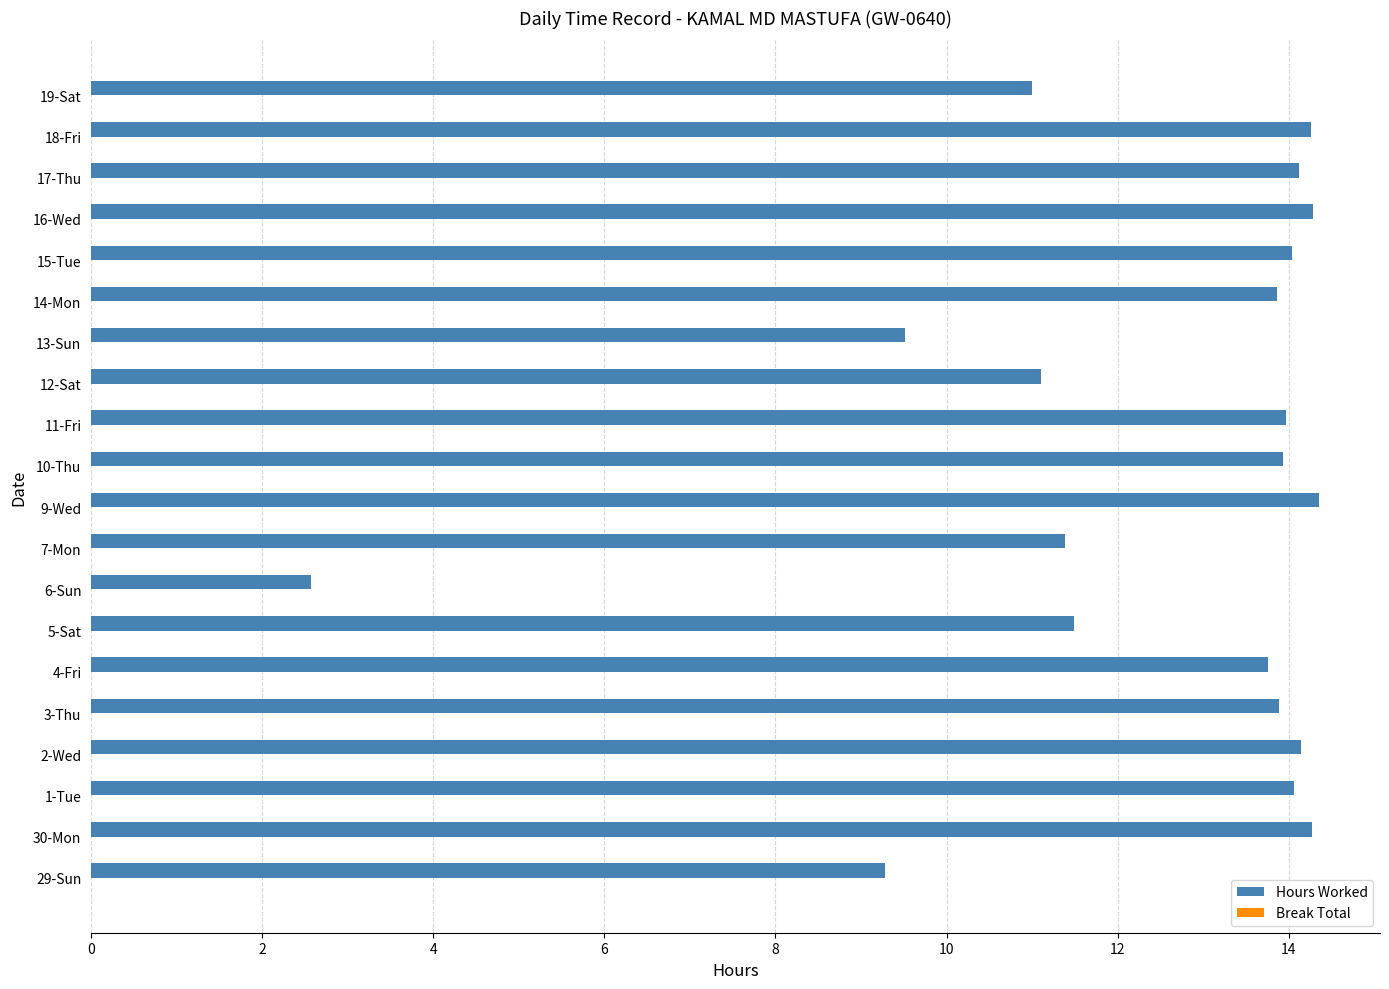

What is the ratio of the value at 11-Fri to the value at 5-Sat?

1.2